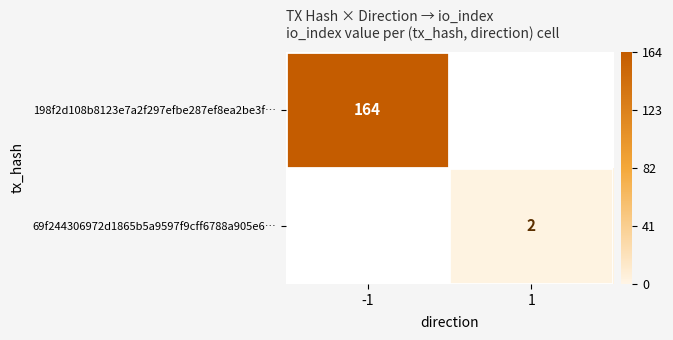

The value of 69f244306972d1865b5a9597f9cff6788a905e6… at 1 is 2. True or false?

True